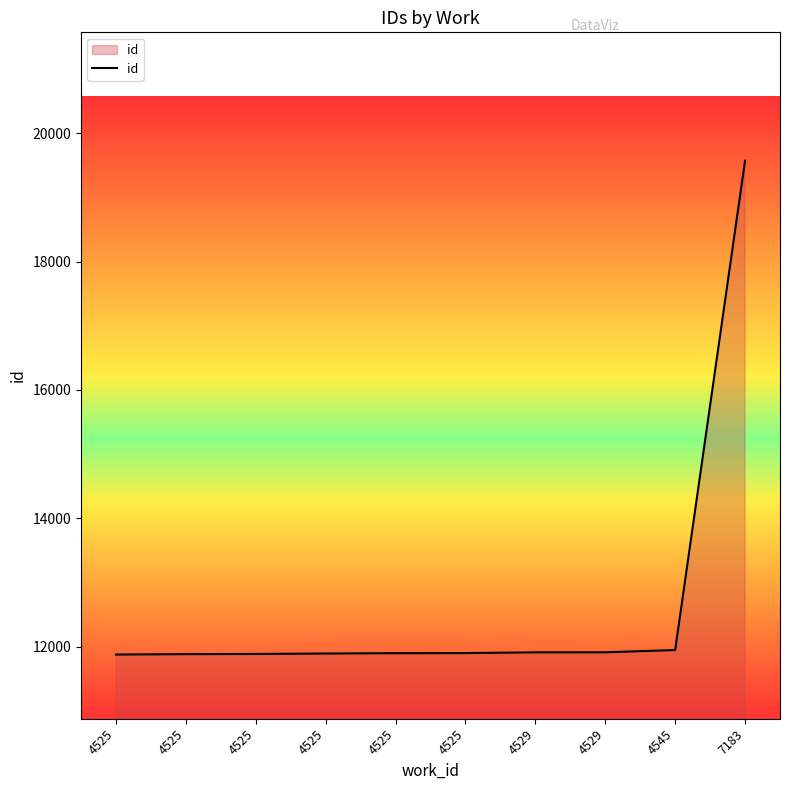

Rank the categories by value from highest to lowest.

7183, 4545, 4529, 4529, 4525, 4525, 4525, 4525, 4525, 4525